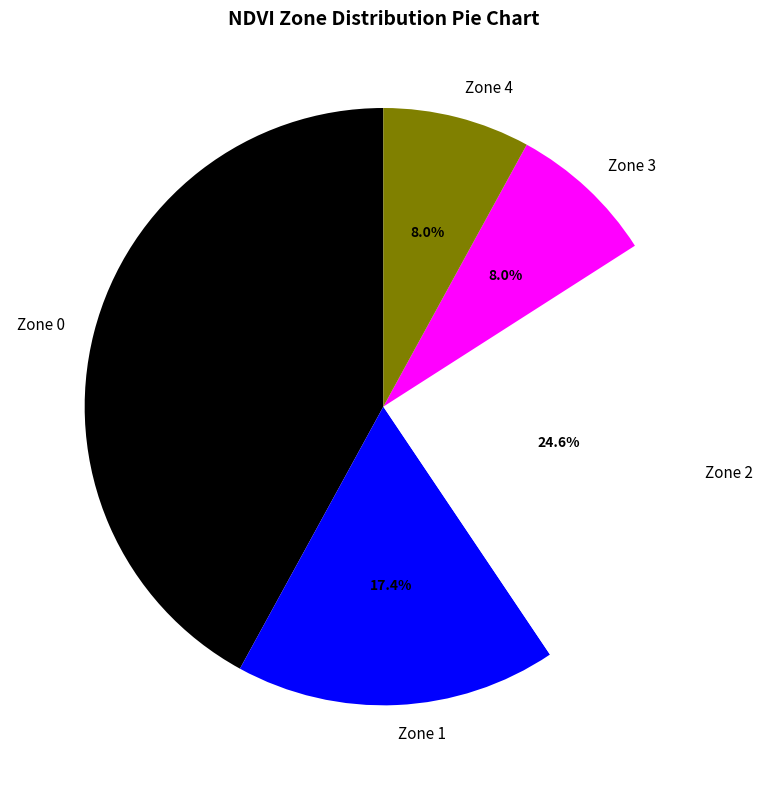

Is it true that Zone 3 is 8% of the pie?

True